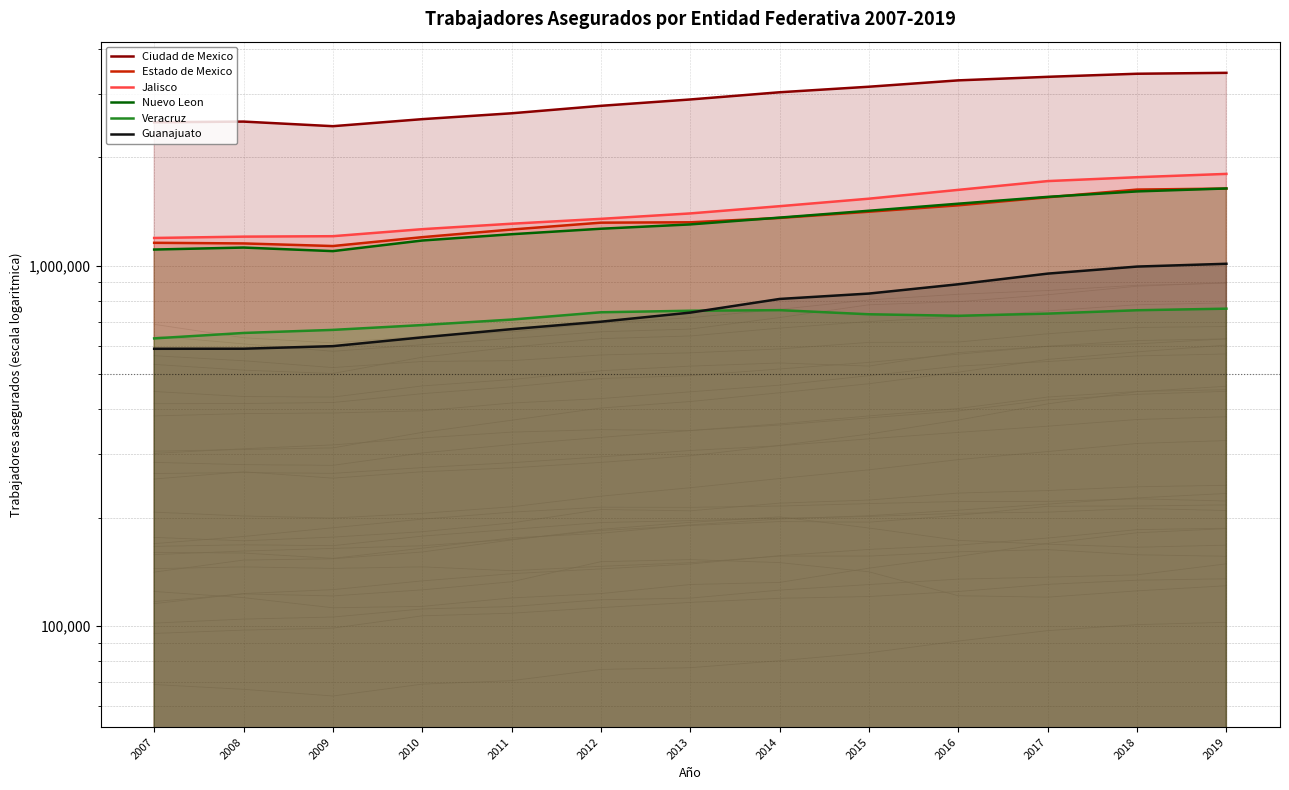

In Estado de Mexico, how many points are lower than both neighbors (excluding endpoints)?

1